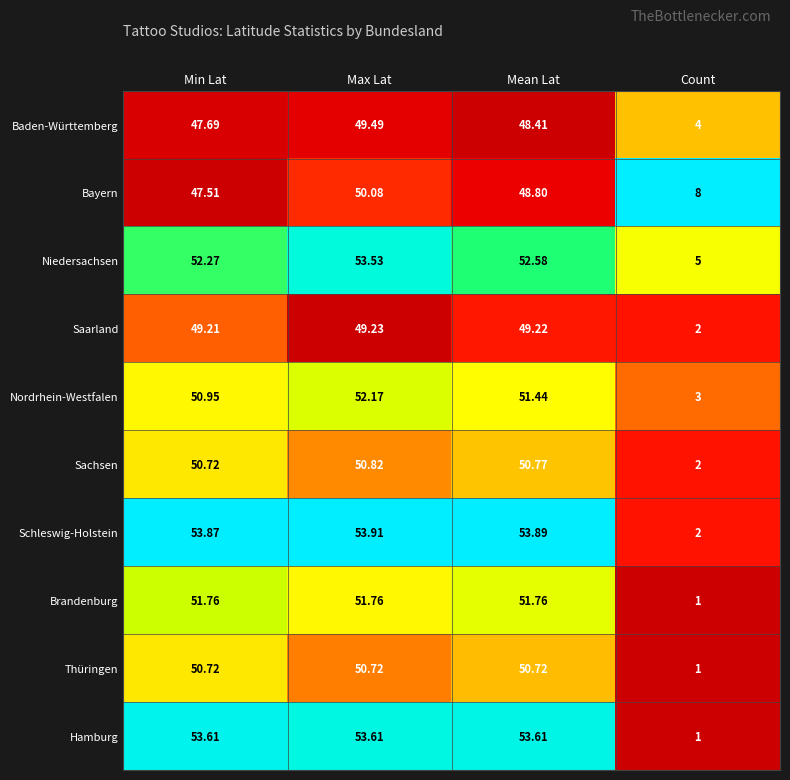

At which label does Saarland reach its peak?

Max Lat